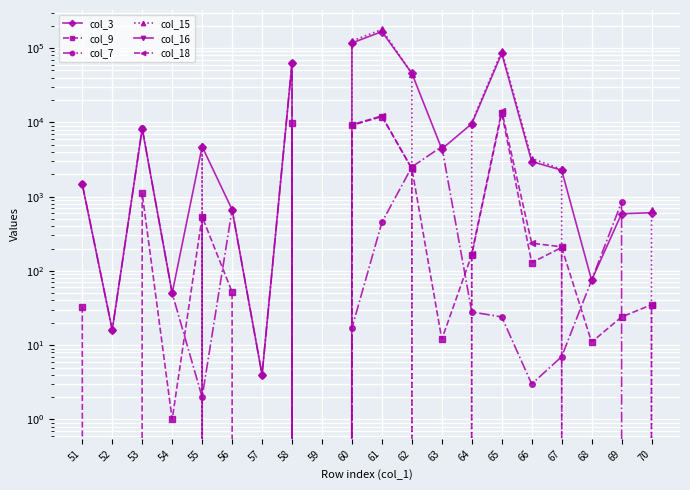

Which series has the widest spread of values?

col_15